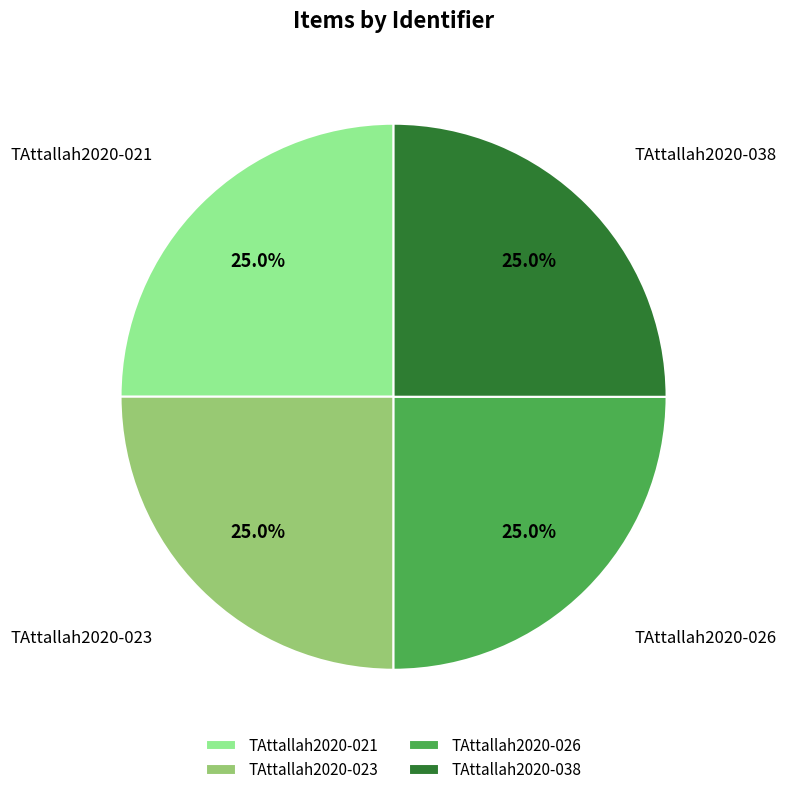

To the nearest percent, what is the average slice percentage?

25%